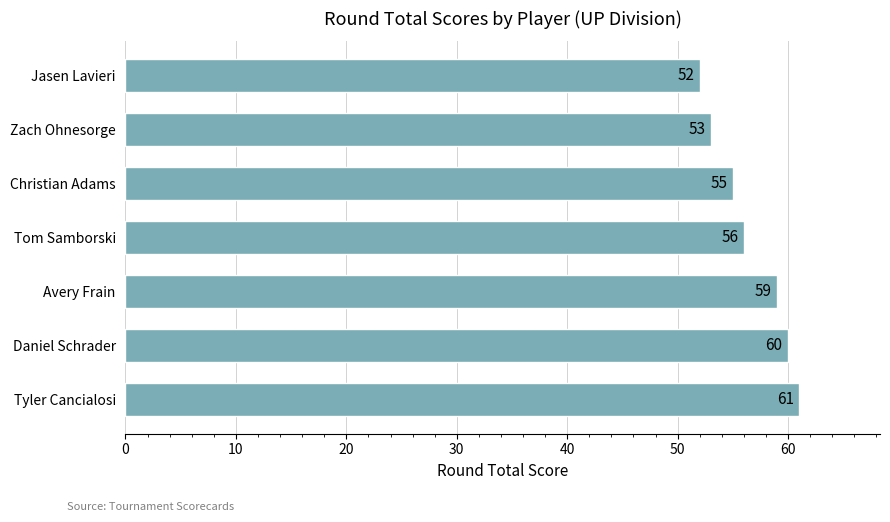

What is the label of the 3rd bar from the bottom?

Avery Frain